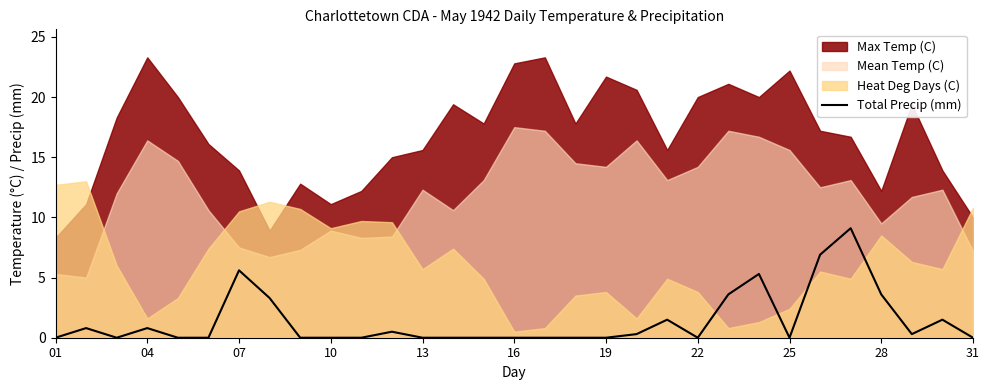

The Total Precip (mm) series shows 0.0 at 16. True or false?

True